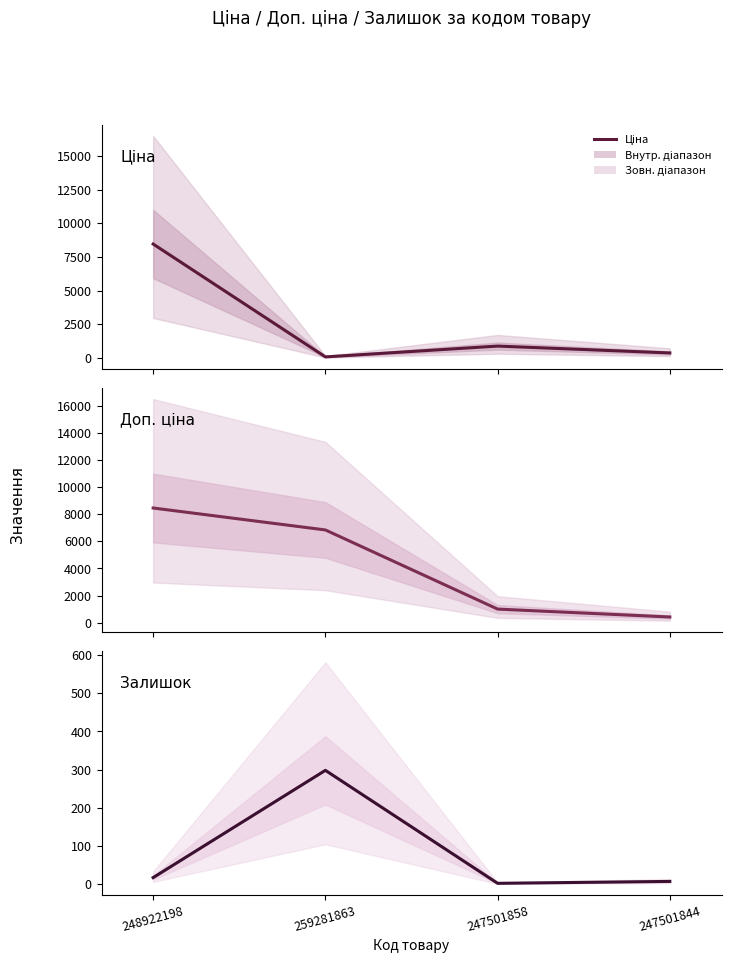

Which series has the widest spread of values?

Ціна